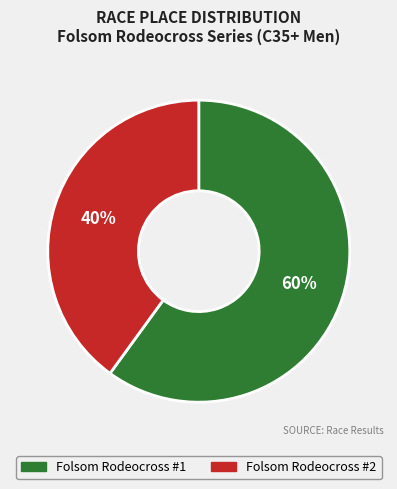

To the nearest percent, what is the difference between the largest and smallest slice percentages?

20%